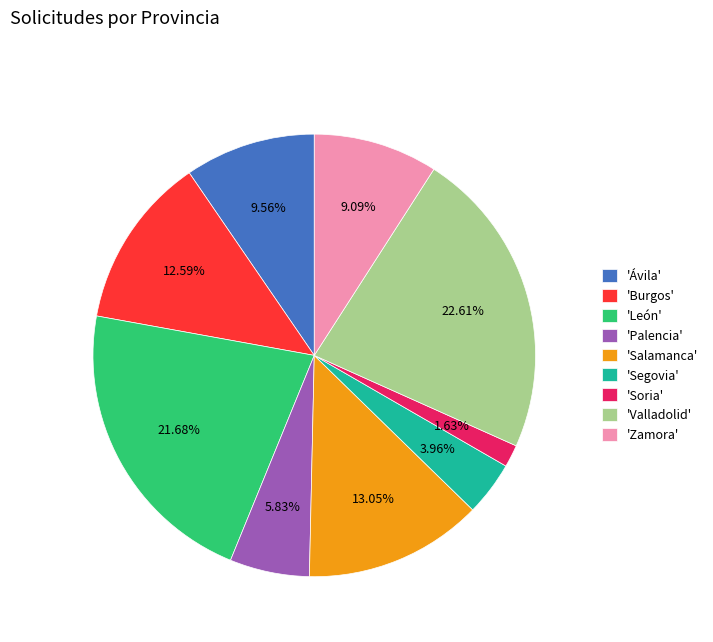

What is the ratio of the value at 'León' to the value at 'Ávila'?

2.3